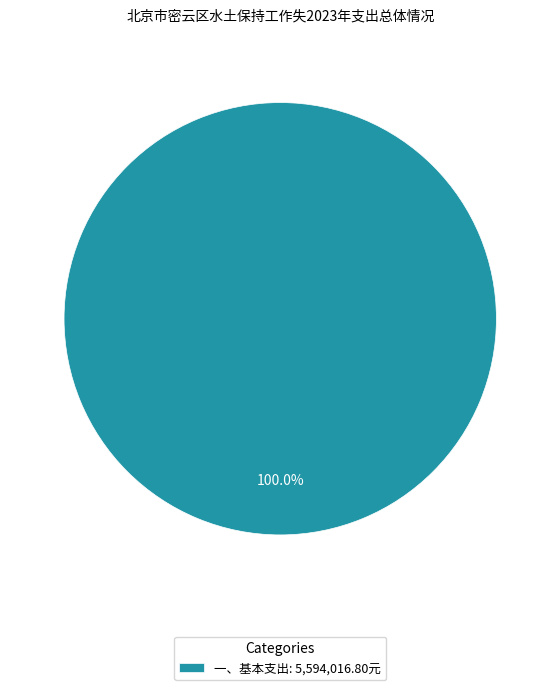

Rank the categories by value from highest to lowest.

一、基本支出: 5,594,016.80元